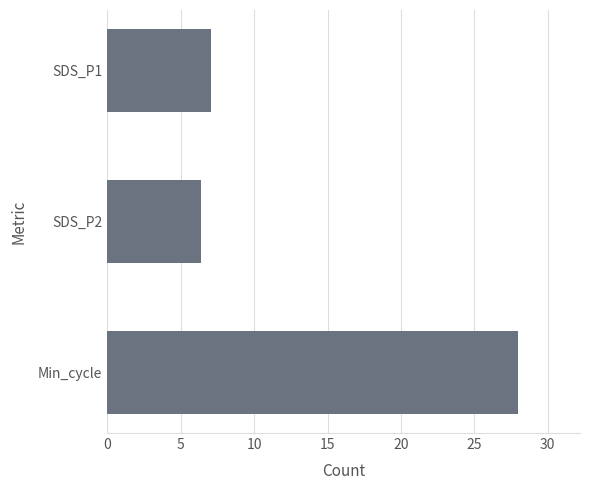

Reading bottom to top, list all the values displayed in this chart.

Min_cycle=28.0	SDS_P2=6.4	SDS_P1=7.0